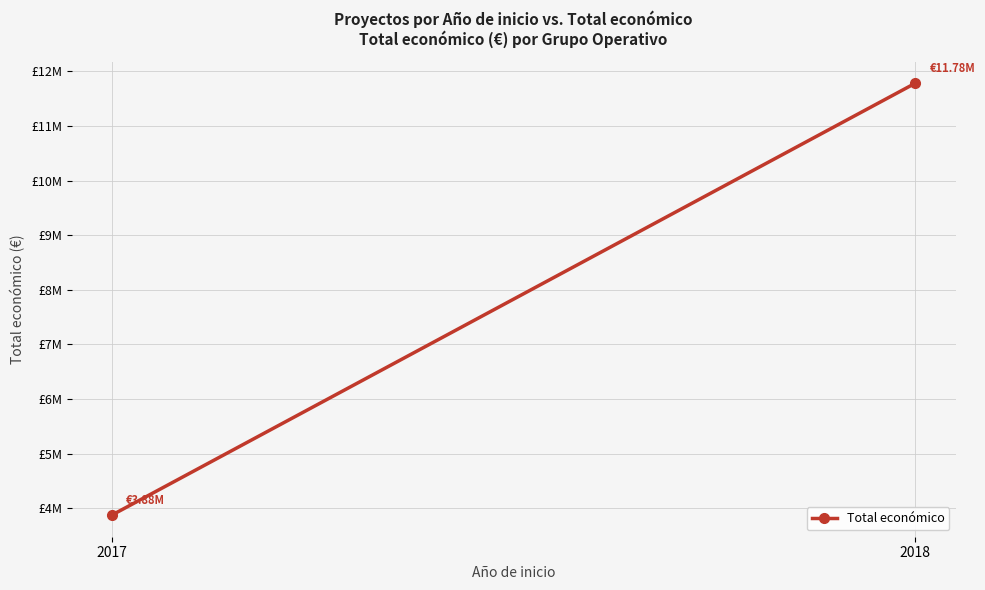

What is the value of the 1st point from the left?

3875118